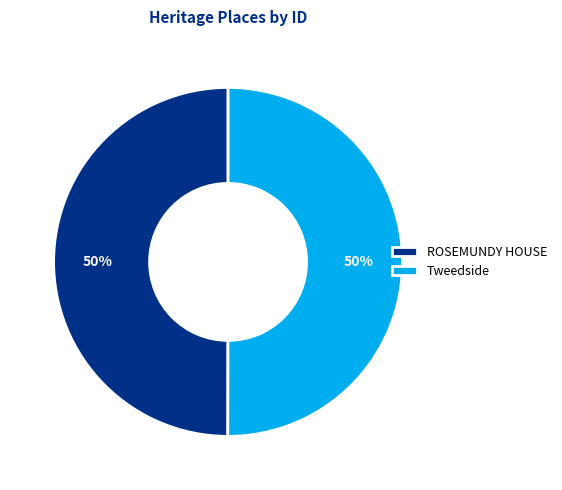

True or false: ROSEMUNDY HOUSE accounts for 50% of the total.

True